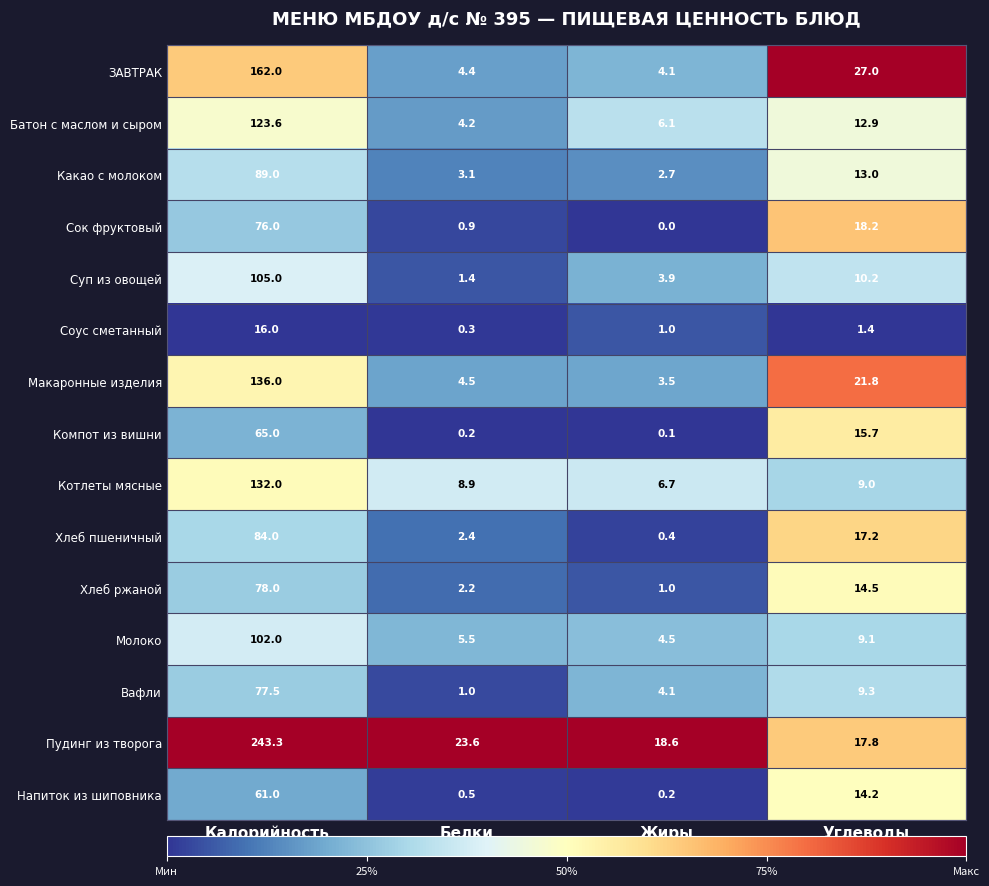

Which label corresponds to the largest value in the chart?

Калорийность